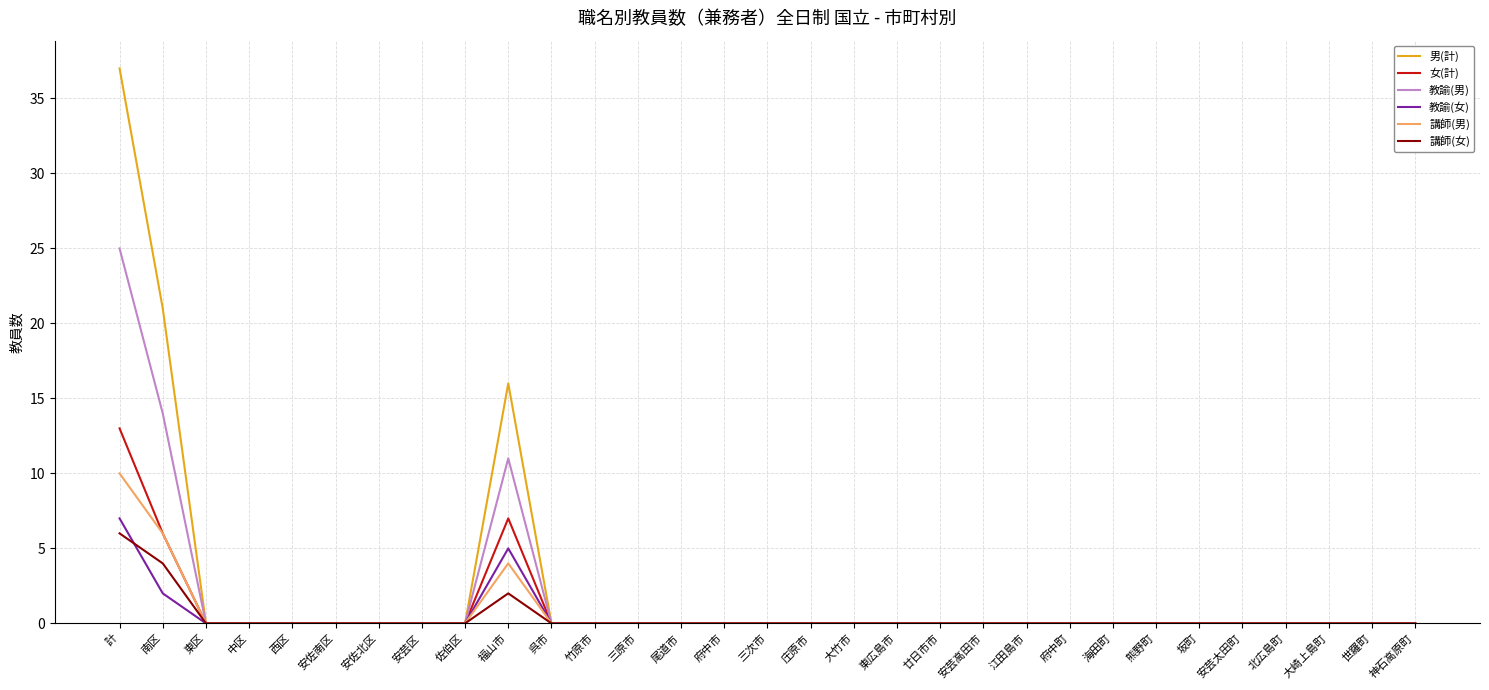

At which category is the sum across all series the highest?

計